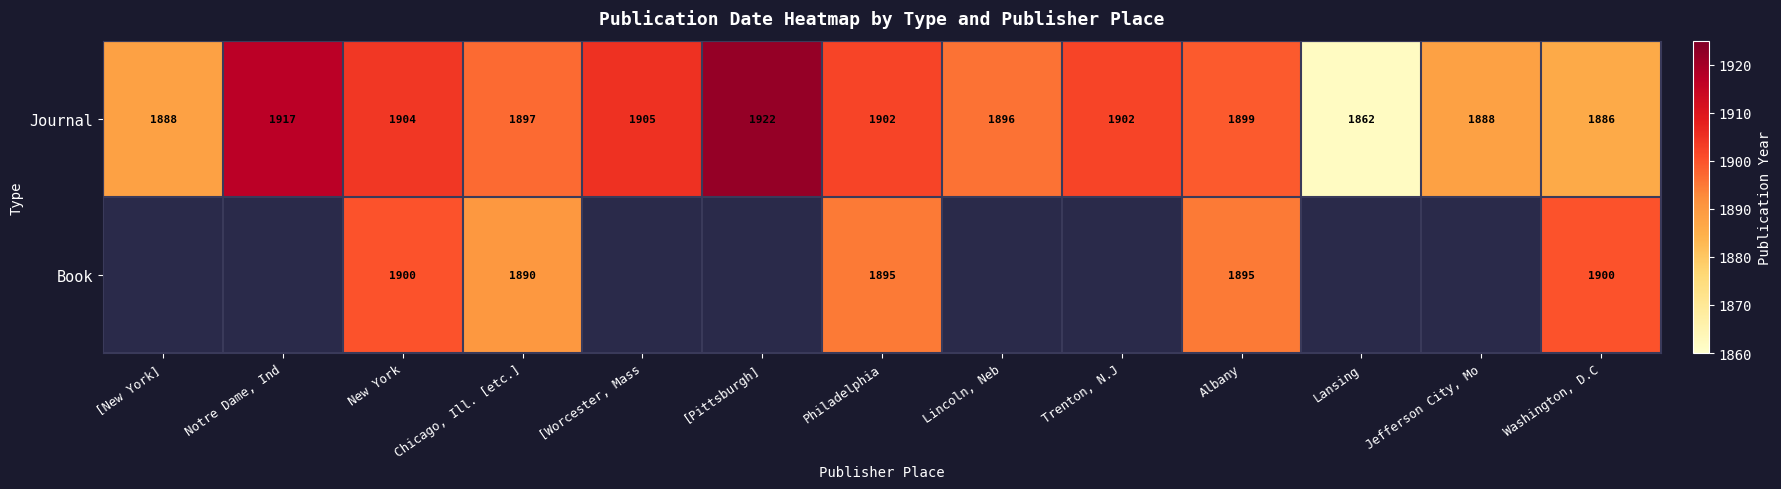

At which category does the chart reach its peak across all series?

[Pittsburgh]